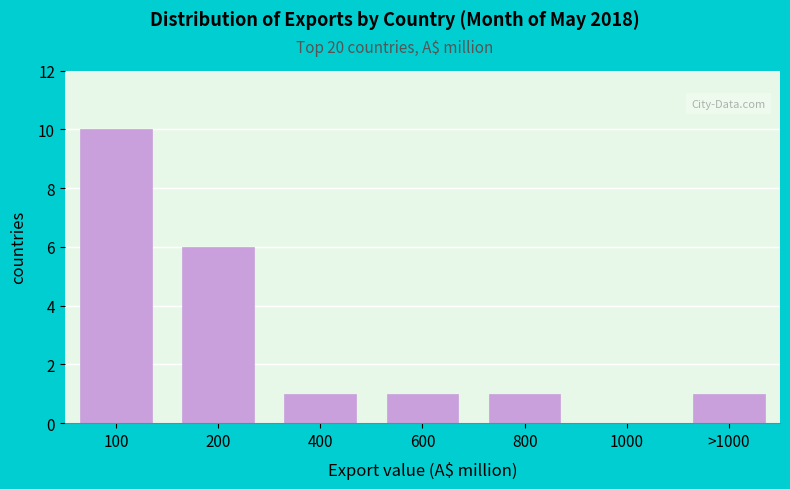

Reading left to right, list all the values displayed in this chart.

100=10	200=6	400=1	600=1	800=1	1000=0	>1000=1